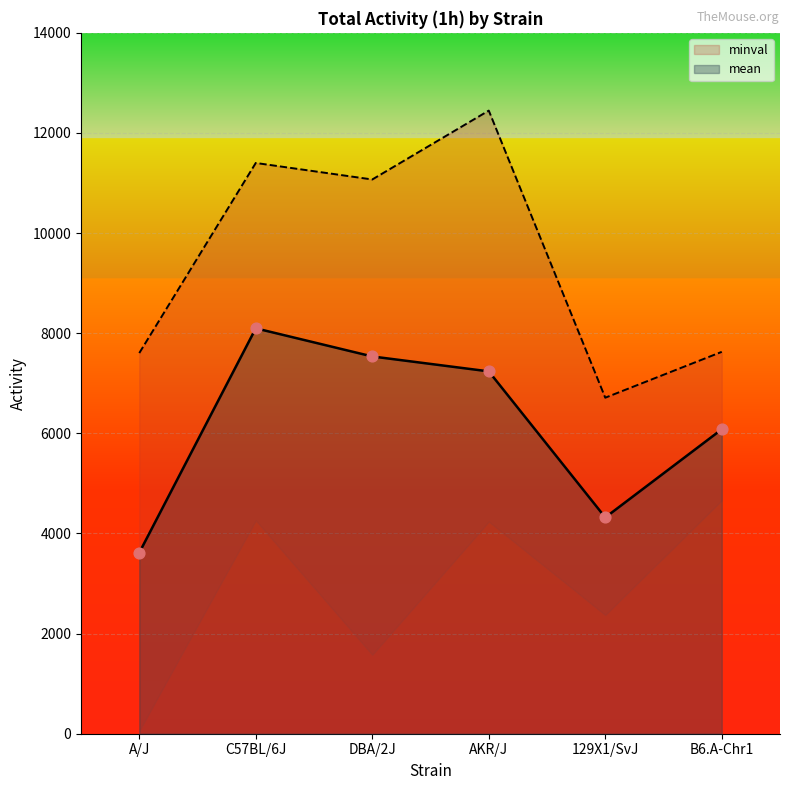

Which series reaches the maximum Y coordinate?

maxval